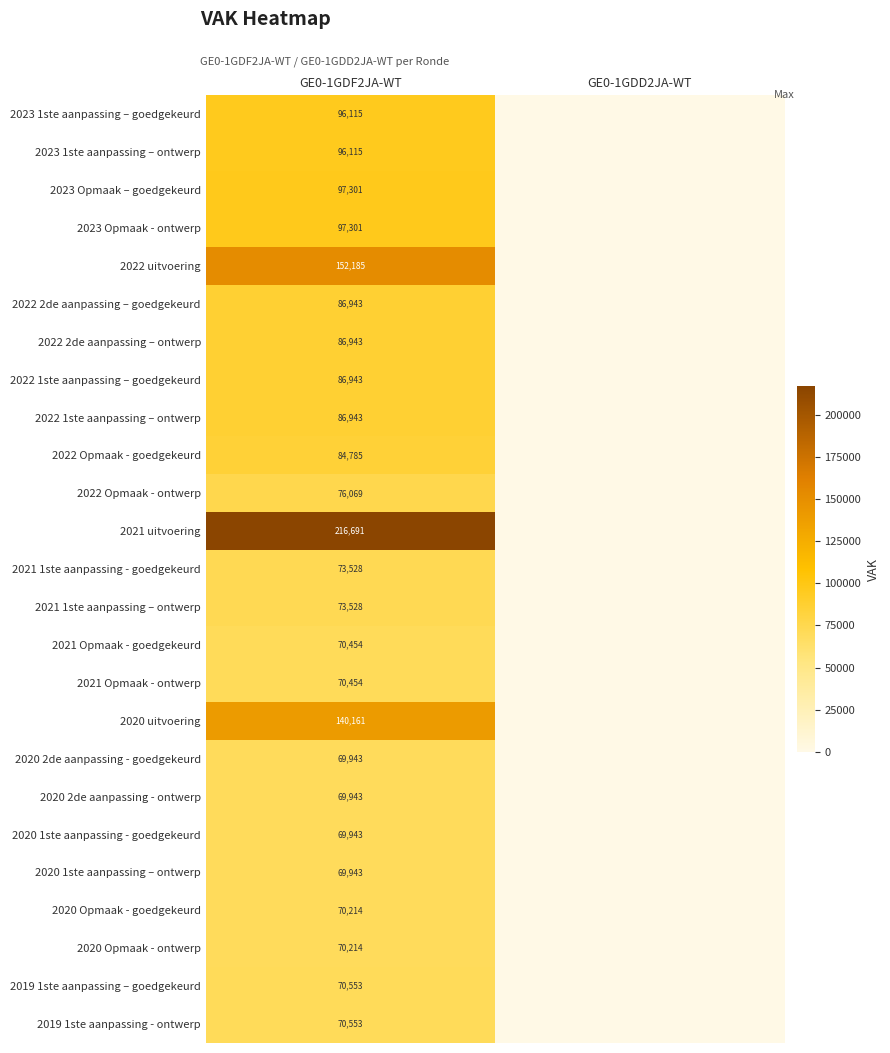

What is the spread (max minus min) of values at GE0-1GDF2JA-WT?

146748